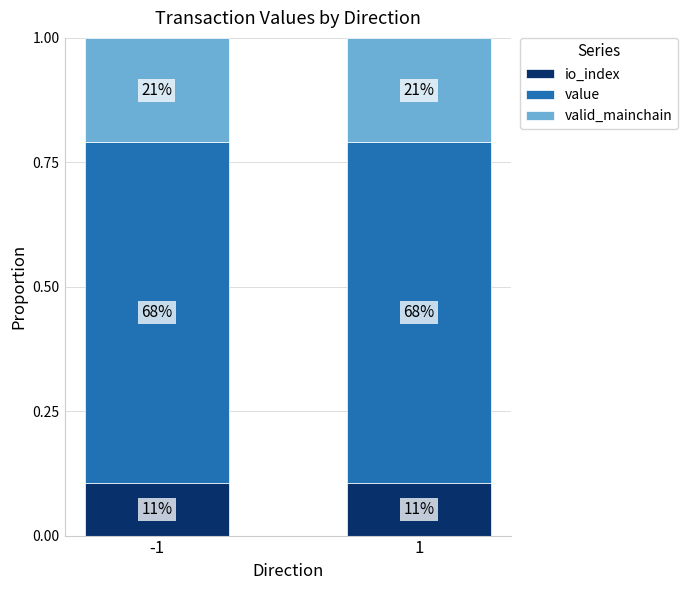

What are all the series names shown in the legend?

io_index, value, valid_mainchain